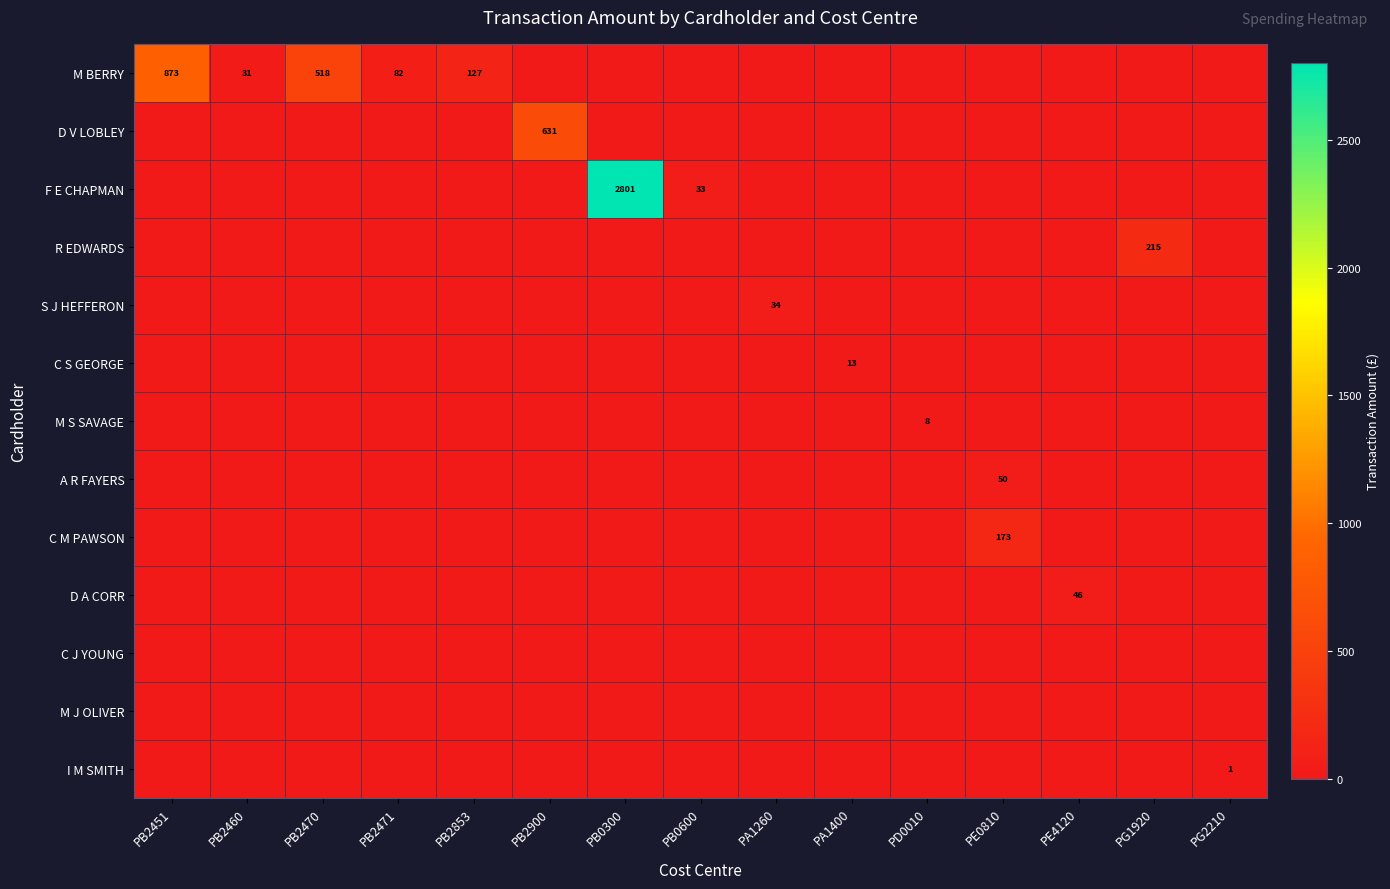

Is it true that F E CHAPMAN equals 4857 at PB0300?

False